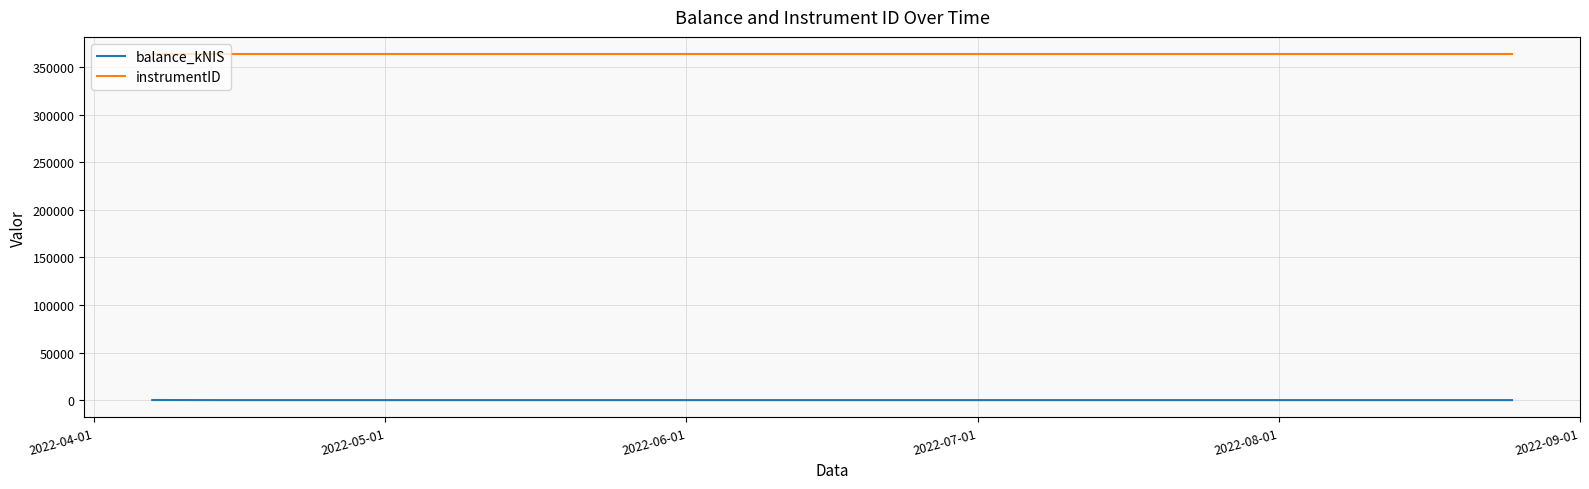

How many lines are shown in the chart?

2